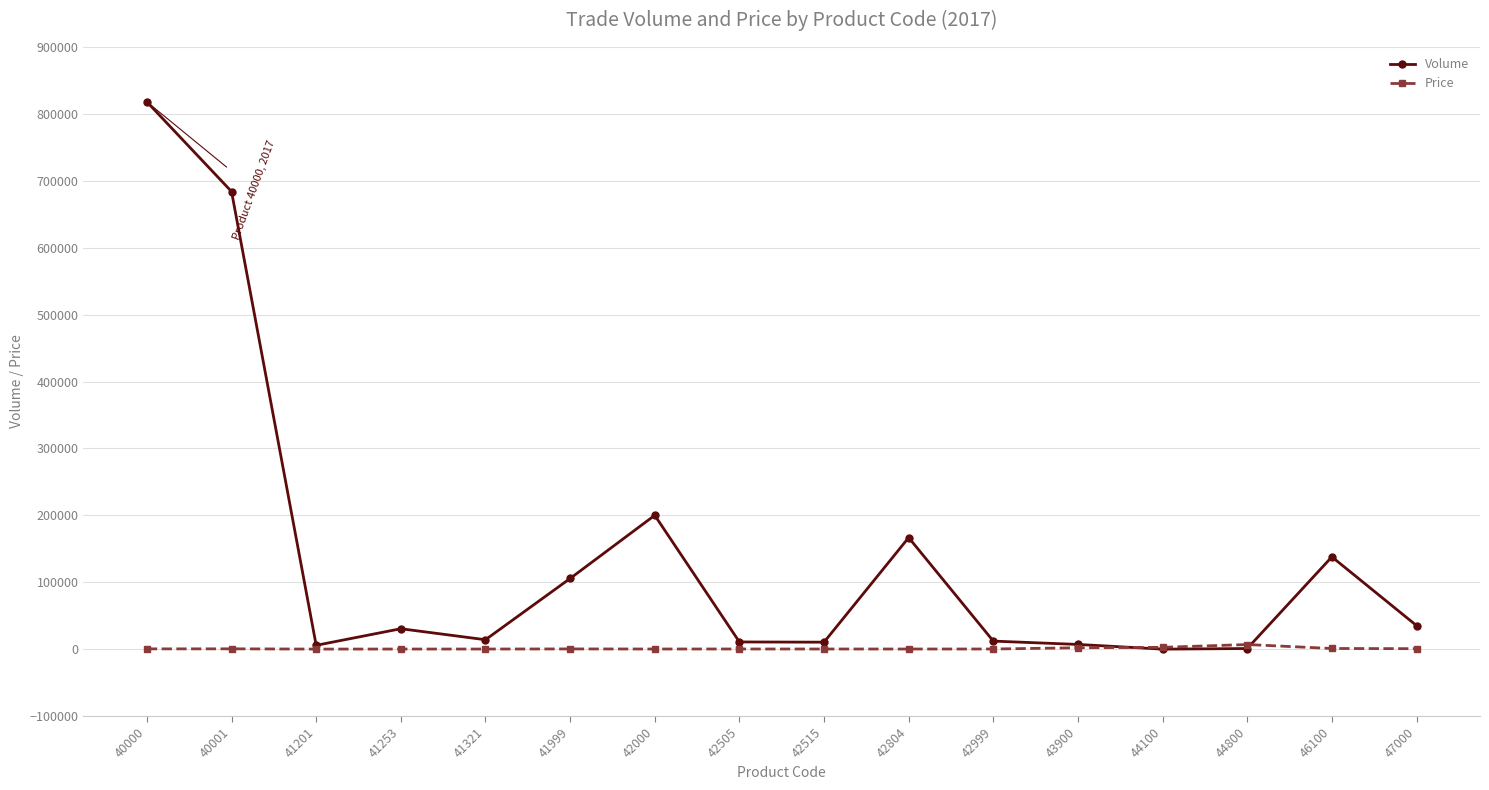

True or false: Volume has a value of 35290 at 47000.

True